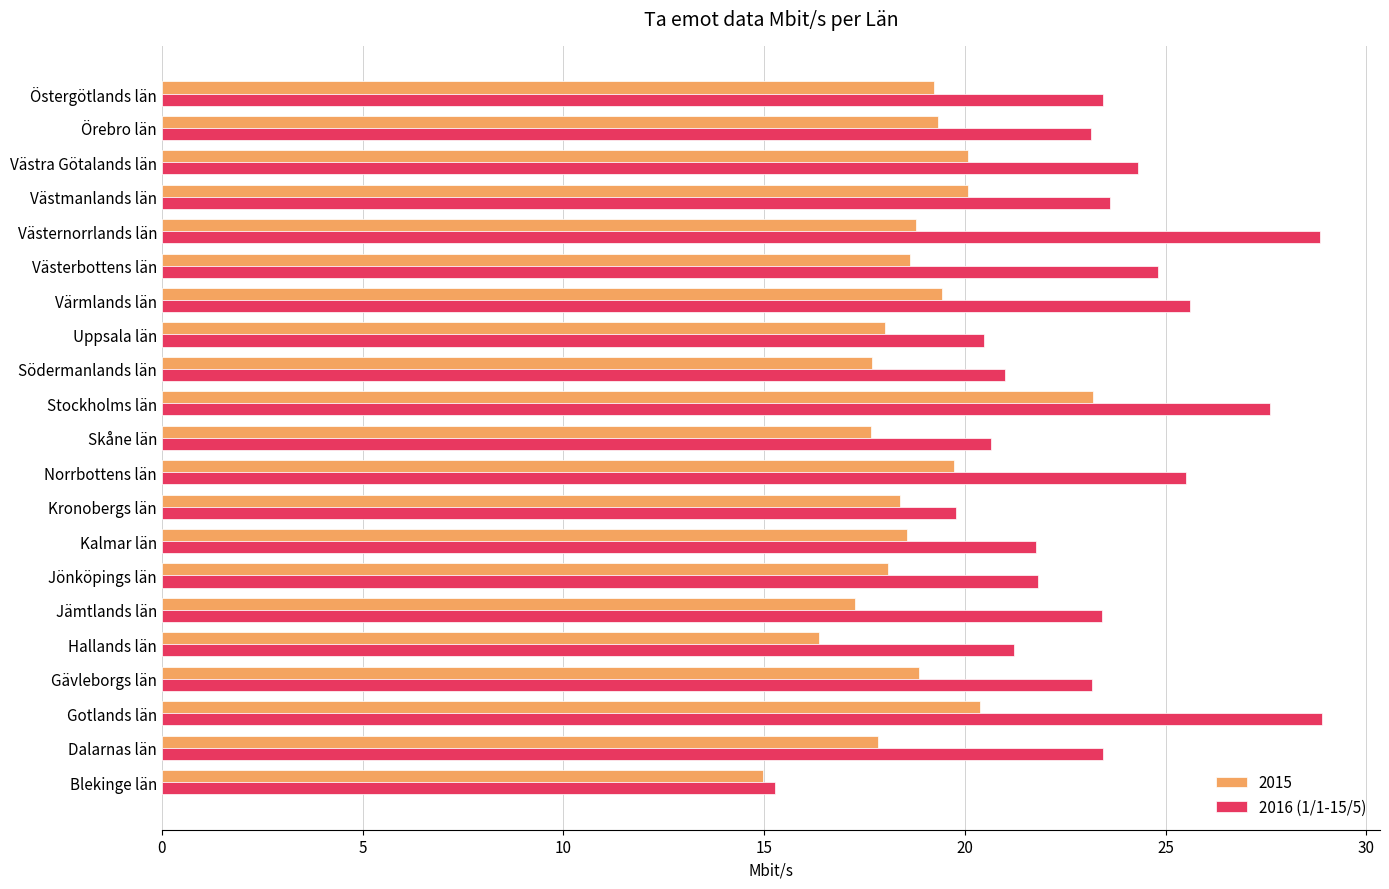

Rank the series by their maximum value, from highest to lowest.

2016 (1/1-15/5), 2015